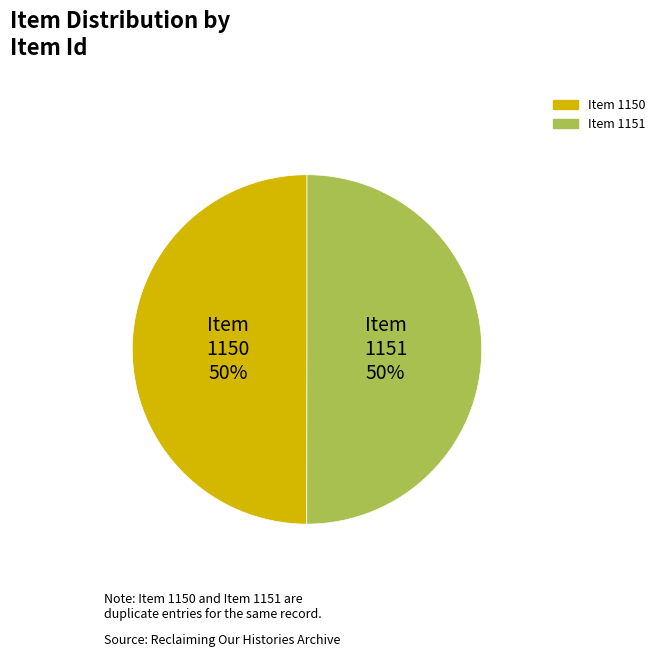

How many segments does this pie chart have?

2